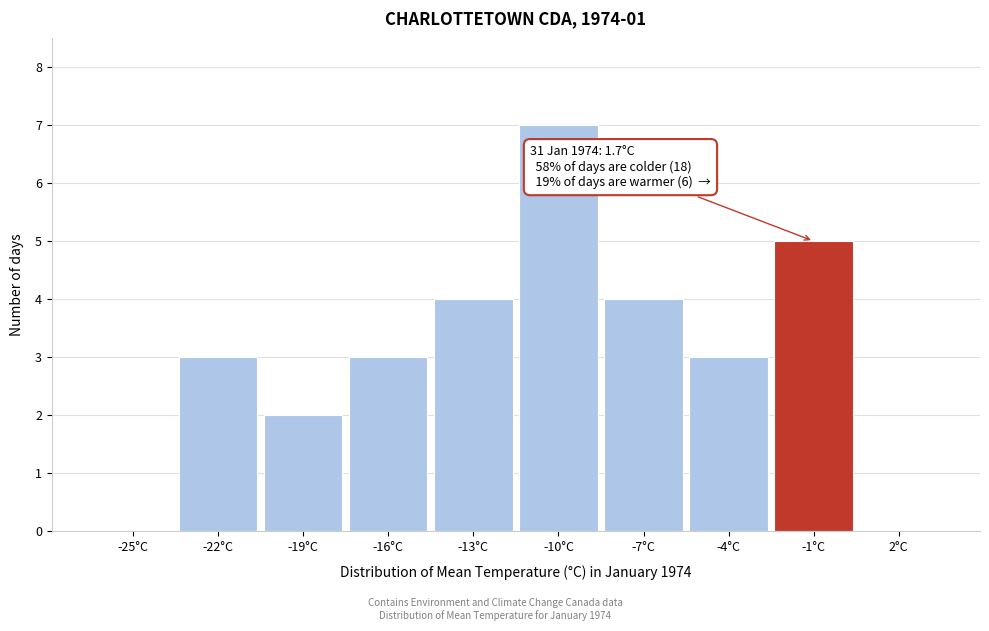

Reading left to right, extract all data points from this chart.

-25°C=0	-22°C=3	-19°C=2	-16°C=3	-13°C=4	-10°C=7	-7°C=4	-4°C=3	-1°C=5	2°C=0